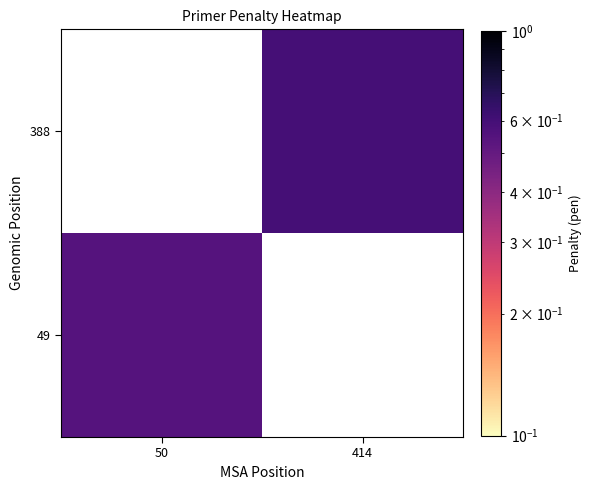

How many positive values does the 388 series have?

1